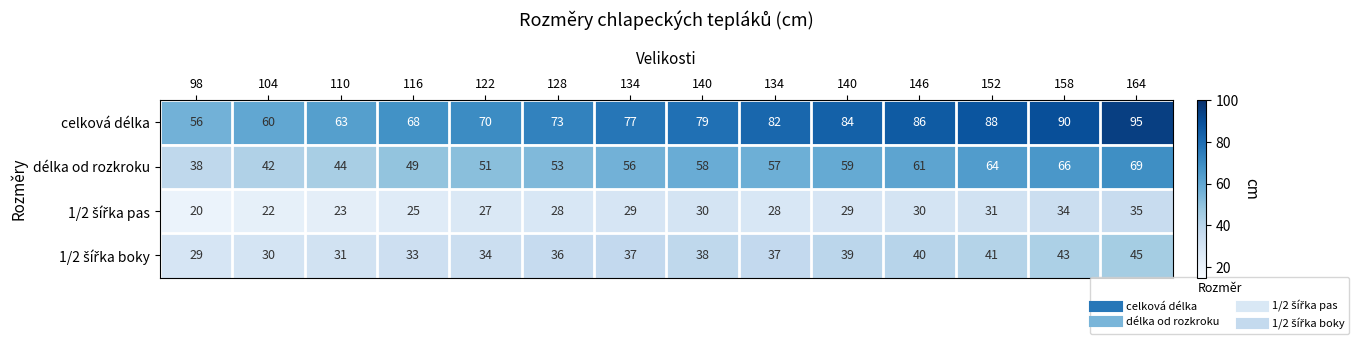

Count the number of data series in this chart.

4